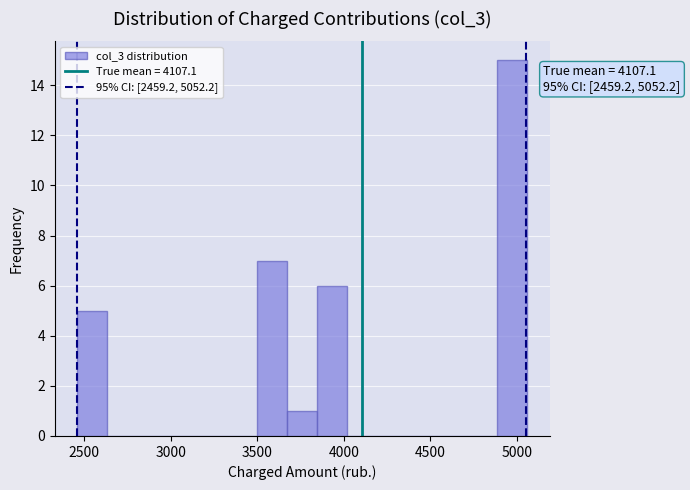

Around what value on the x-axis is the tallest bar? Give the approximate position of its centre, as read against the axis.

4950